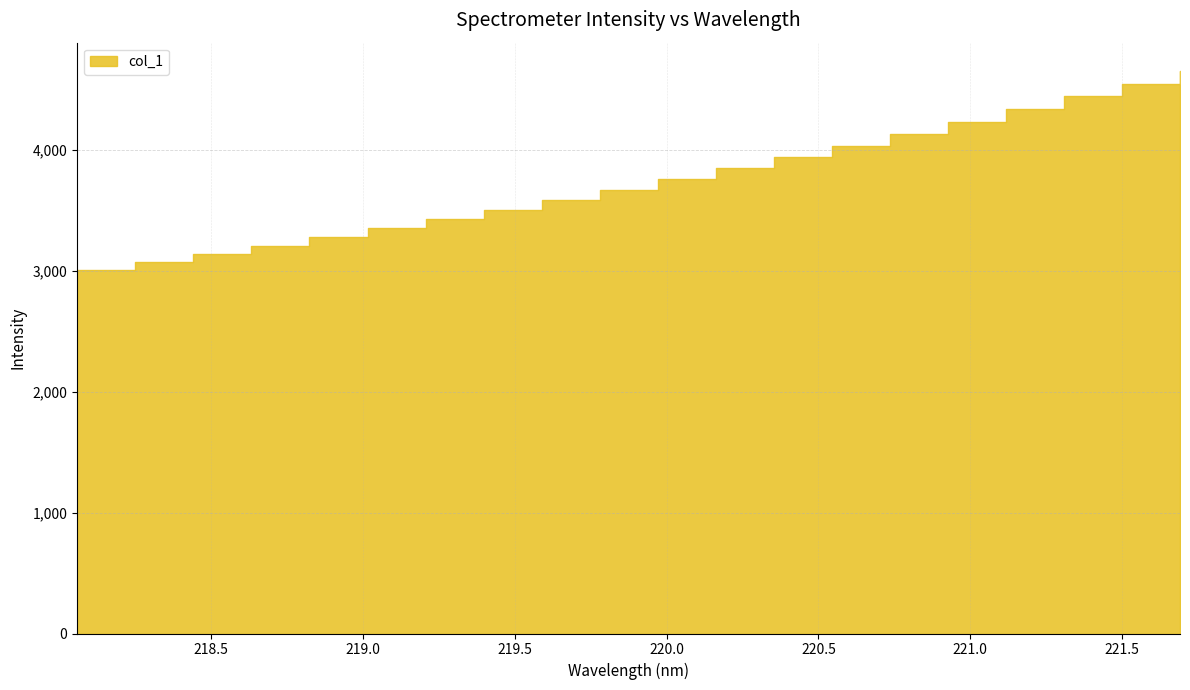

Is it true that the value at 218.442 is 779.4?

False